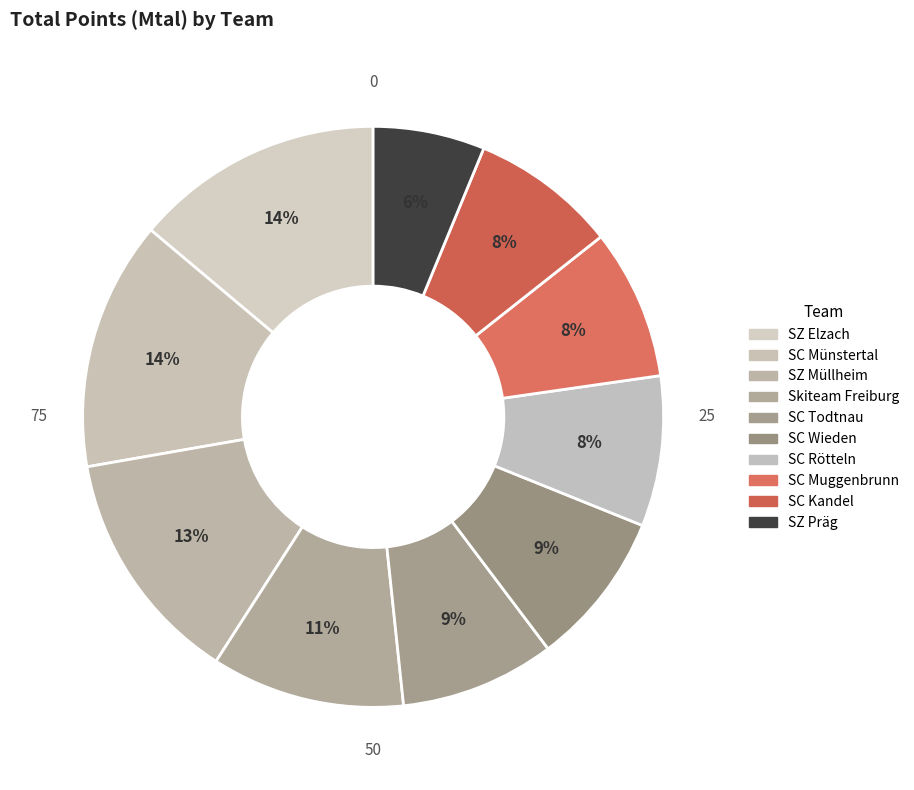

Which has a higher value, SC Muggenbrunn or SZ Müllheim?

SZ Müllheim